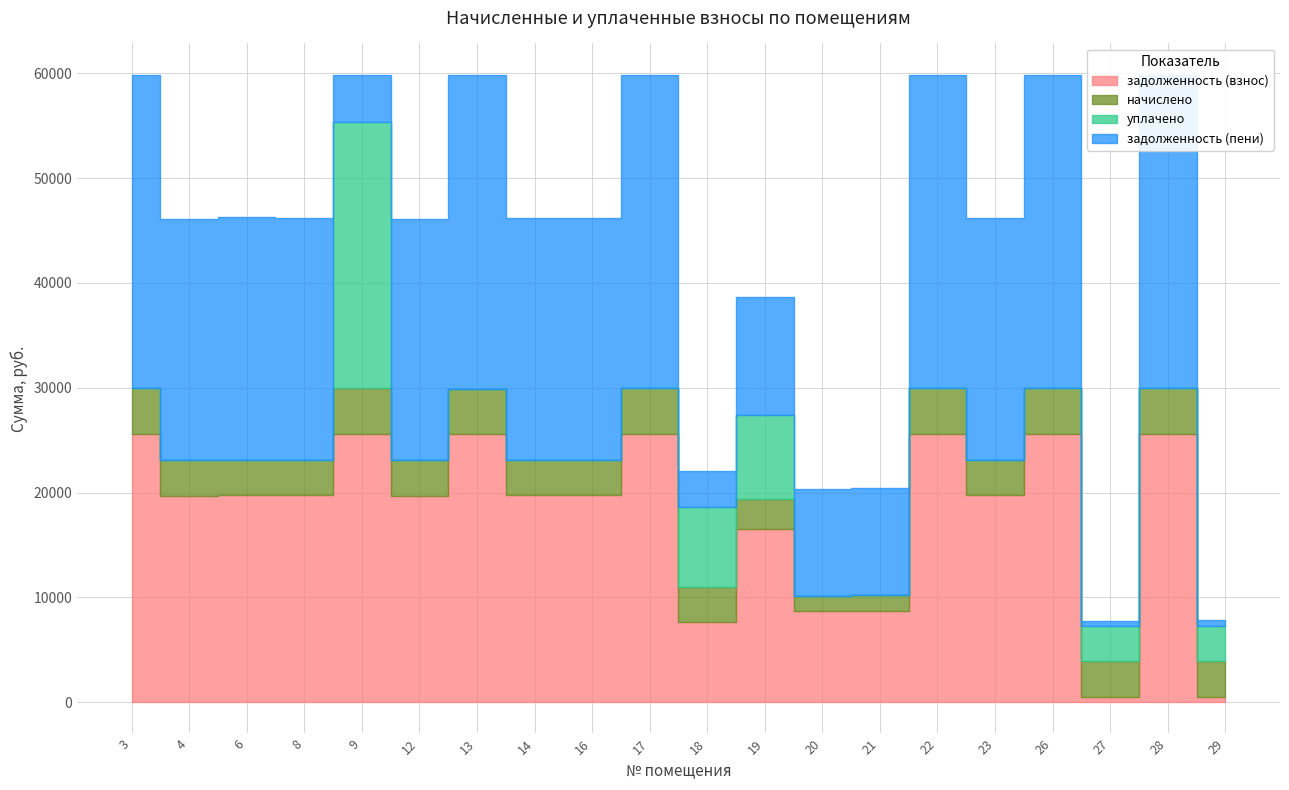

Count the number of data series in this chart.

4